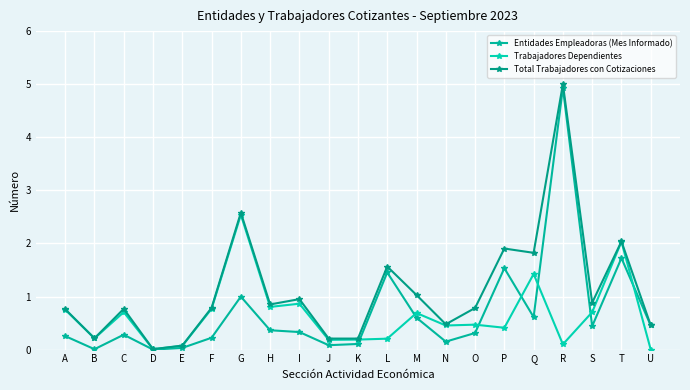

Does the chart have visible grid lines?

Yes